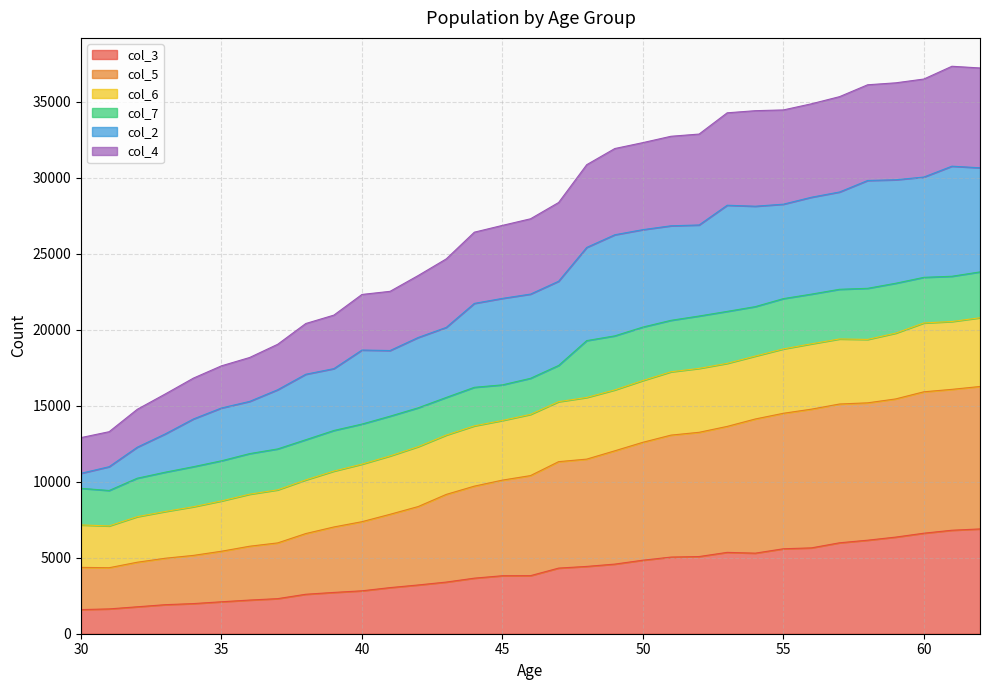

What is the minimum value shown in the chart?

1588